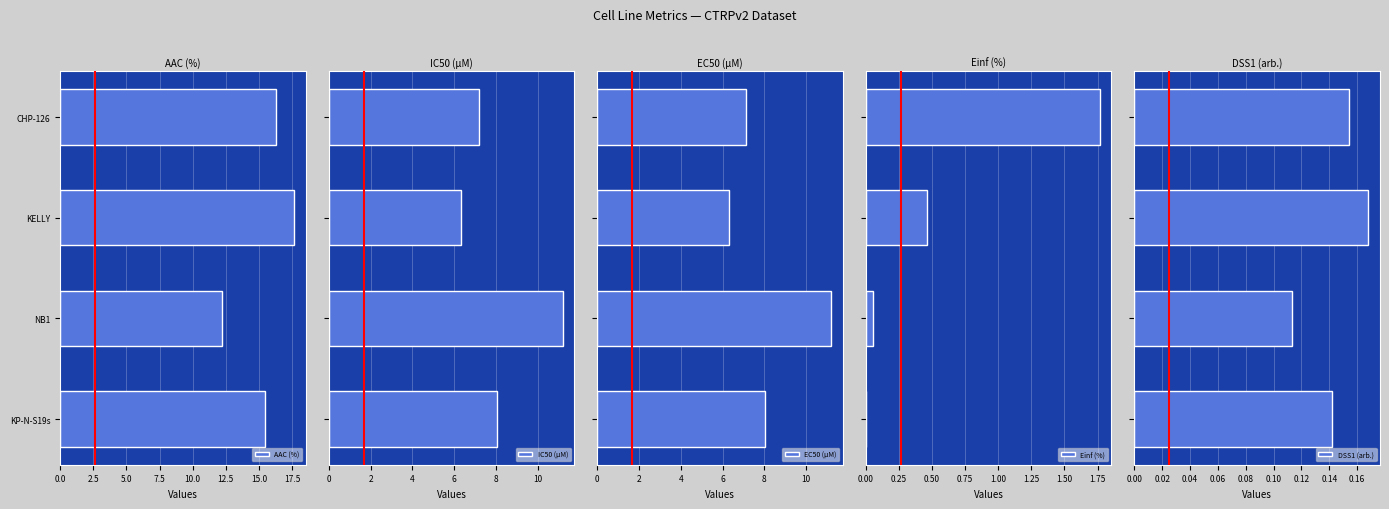

Where is AAC (%) nearest to the value 14?

KP-N-S19s